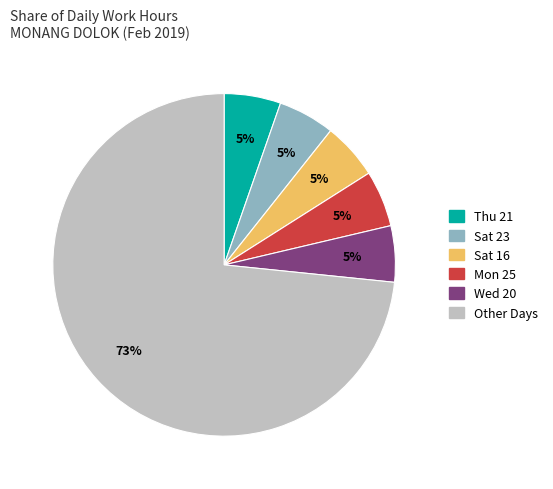

Does any single category account for the majority?

Yes